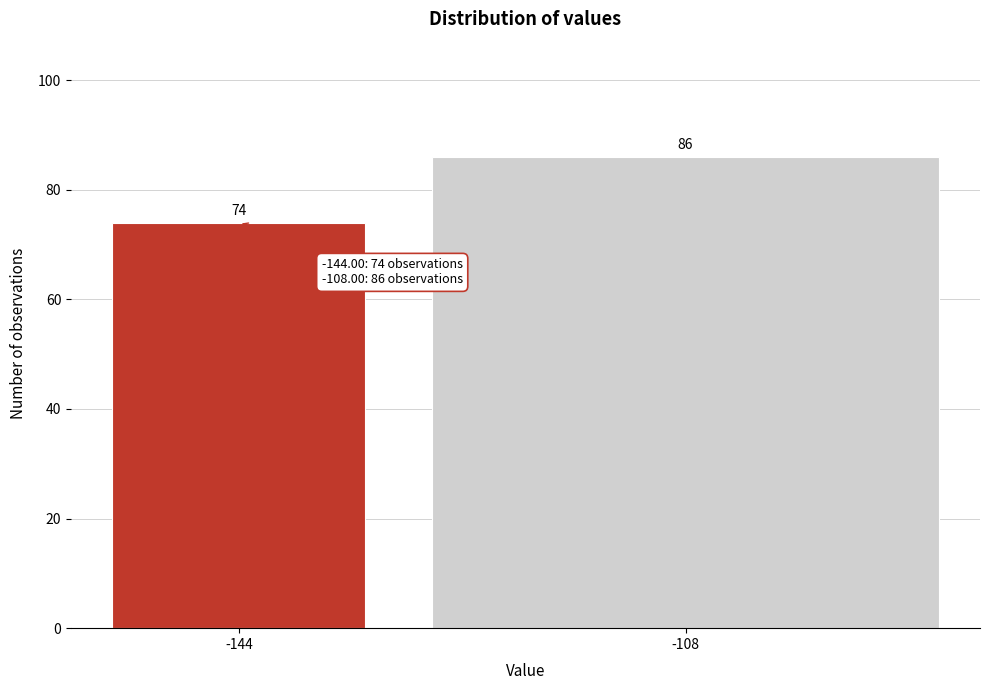

Reading left to right, what are all the values shown in this chart?

74	86